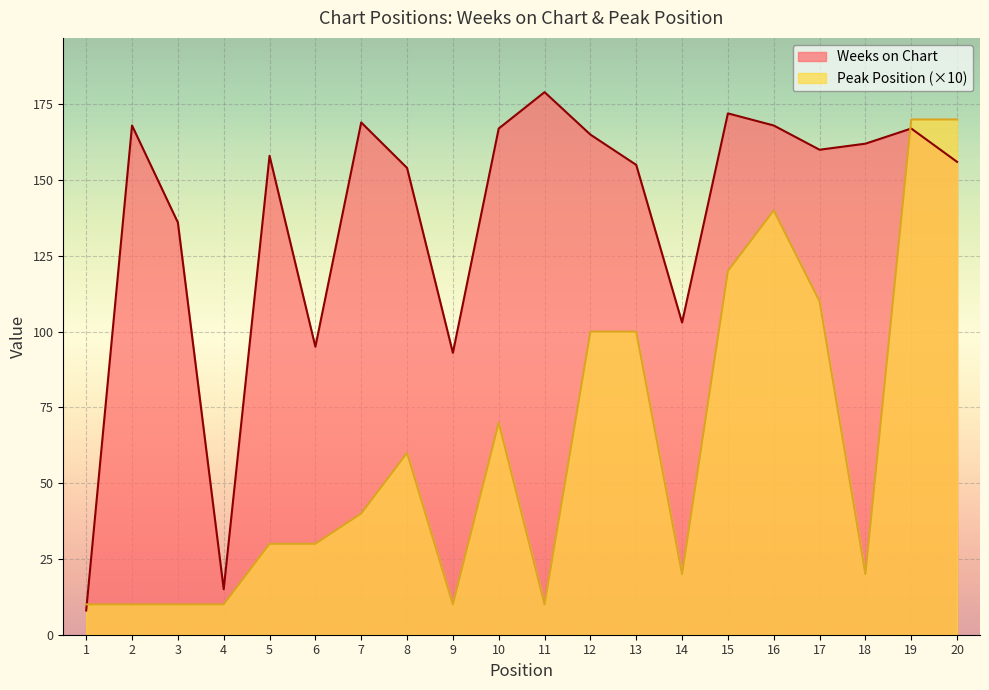

True or false: Weeks on Chart has more than 0 interior local peaks.

True